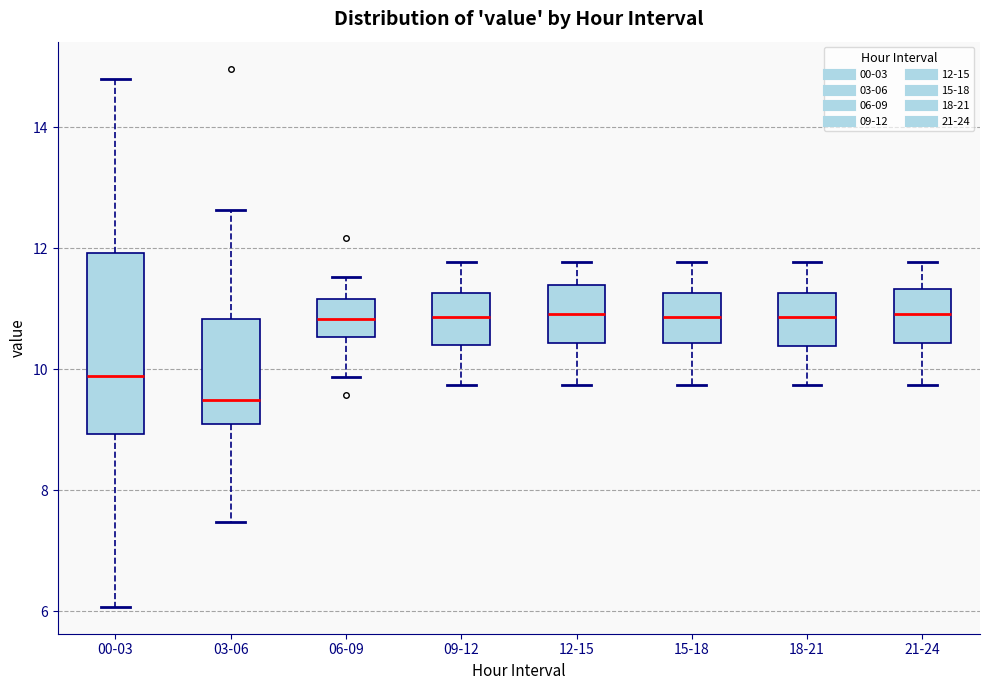

Reading left to right, transcribe this box plot: for each box, give where its median line is, the range the box spans, and where its two whiskers end, as read against the y-axis. The values are not printed on the chart, so give them approximately, as read against the axis.

00-03: median 9.8, box 9.0 to 12.0, whiskers 6.0 to 14.8
03-06: median 9.4, box 9.2 to 10.8, whiskers 7.4 to 12.6
06-09: median 10.8, box 10.6 to 11.2, whiskers 9.8 to 11.6
09-12: median 10.8, box 10.4 to 11.2, whiskers 9.8 to 11.8
12-15: median 11.0, box 10.4 to 11.4, whiskers 9.8 to 11.8
15-18: median 10.8, box 10.4 to 11.2, whiskers 9.8 to 11.8
18-21: median 10.8, box 10.4 to 11.2, whiskers 9.8 to 11.8
21-24: median 11.0, box 10.4 to 11.4, whiskers 9.8 to 11.8